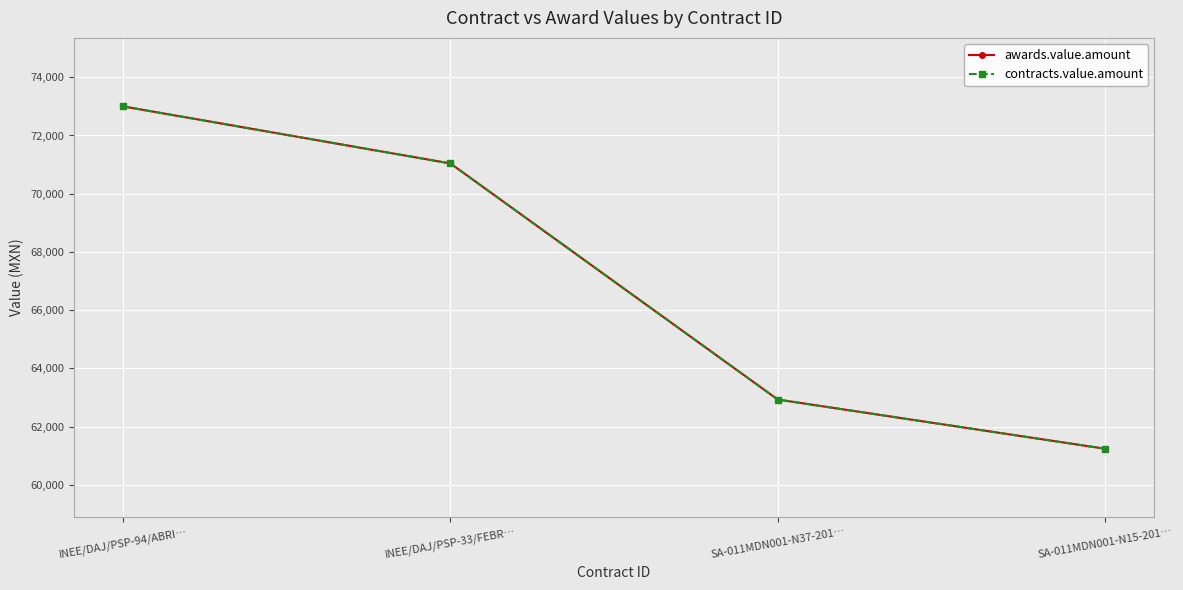

Is this an area chart (filled region under the line)?

No